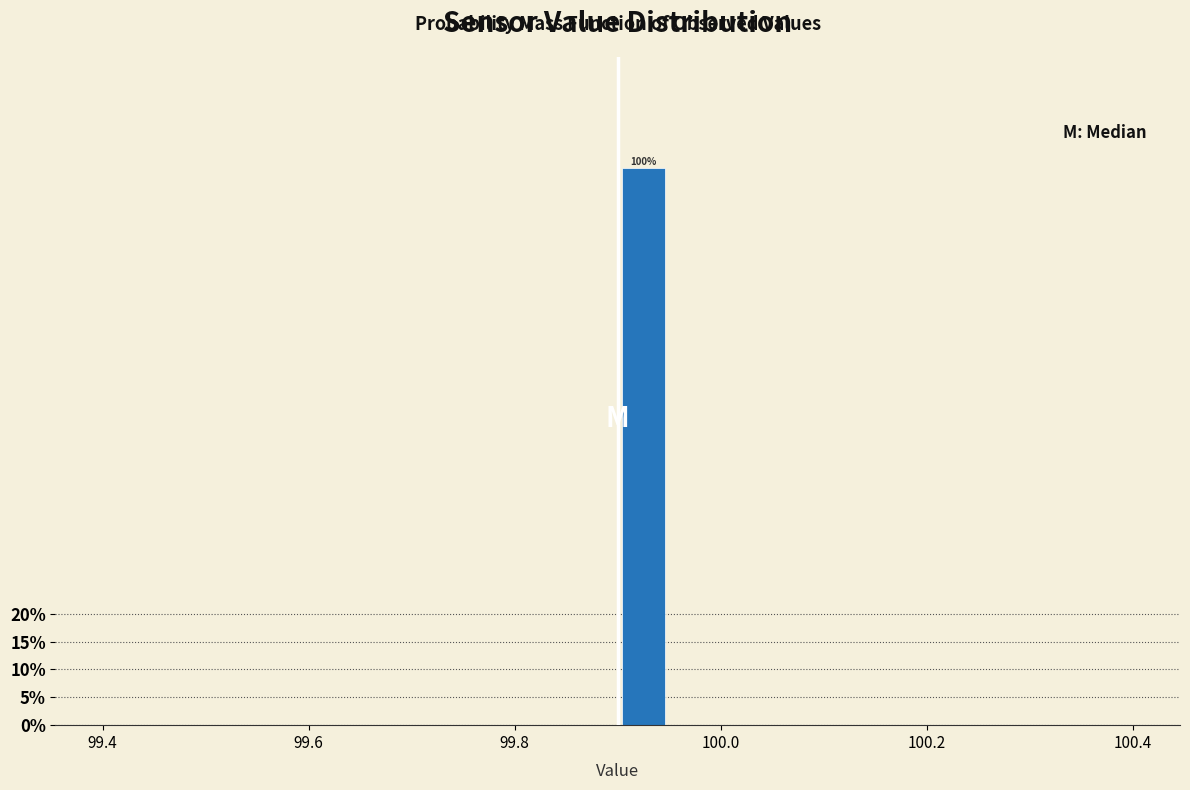

Around what value on the x-axis is the tallest bar? Give the approximate position of its centre, as read against the axis.

99.92